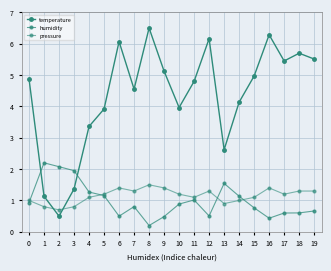

How many values in the temperature series exceed 4?

13